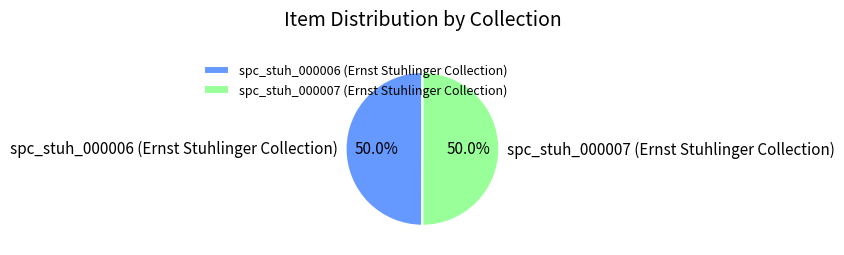

Approximately how many times larger is the value at spc_stuh_000007 (Ernst Stuhlinger Collection) compared to spc_stuh_000006 (Ernst Stuhlinger Collection)?

1.0